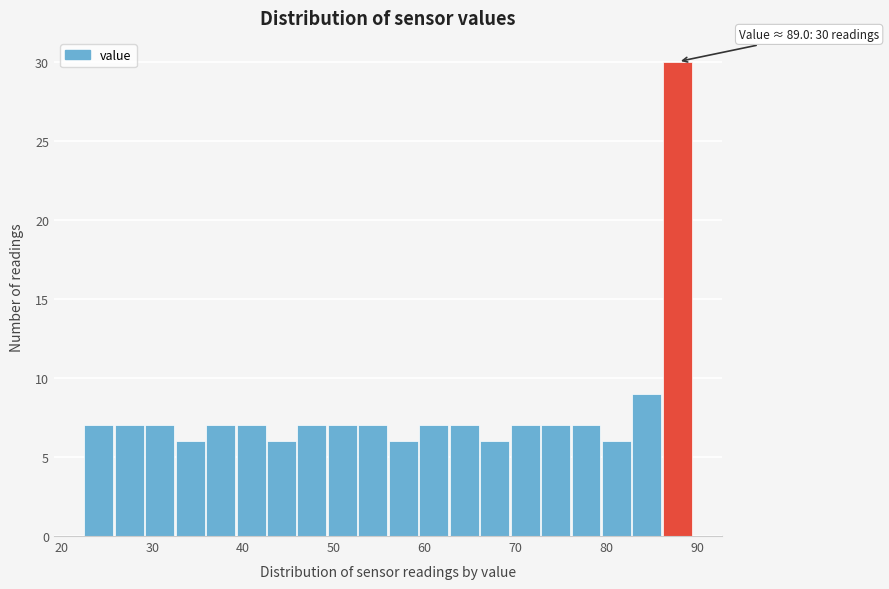

Read against the x-axis, roughly where is the centre of the tallest bar?

88